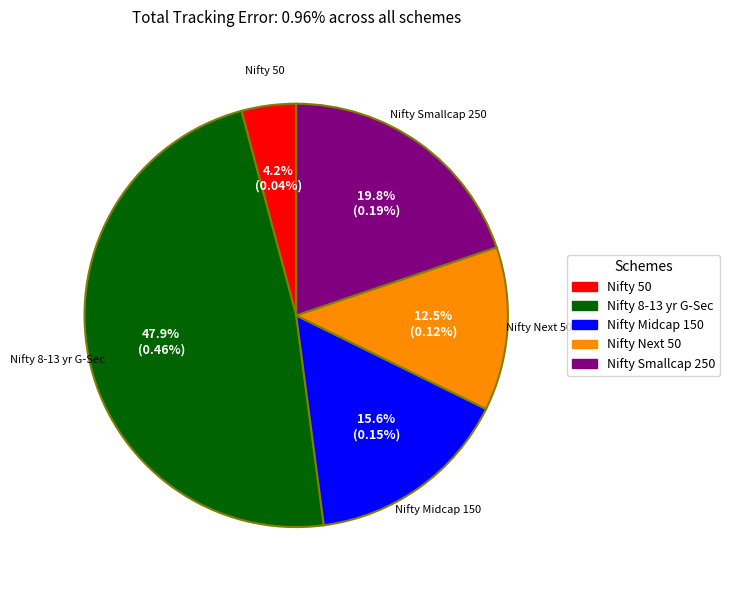

Does any single category account for the majority?

No